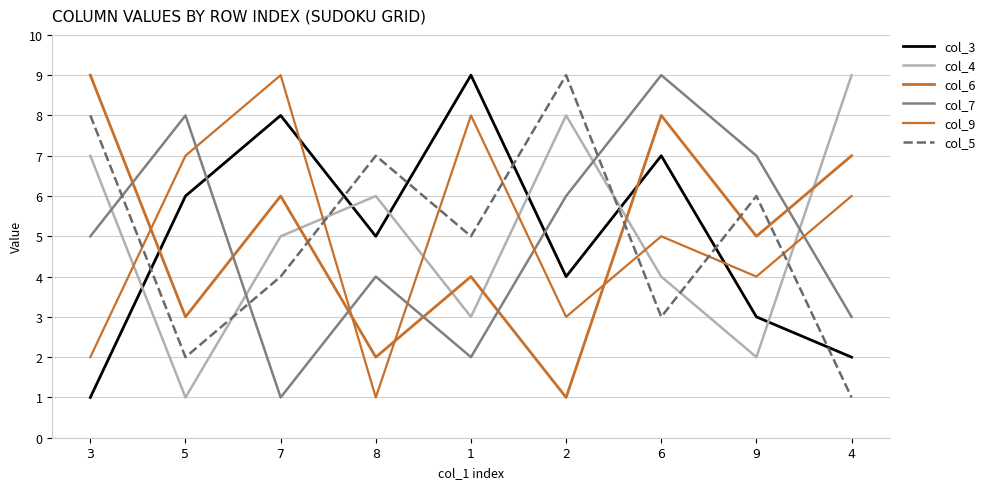

What is the difference between the highest and lowest values at 1?

7